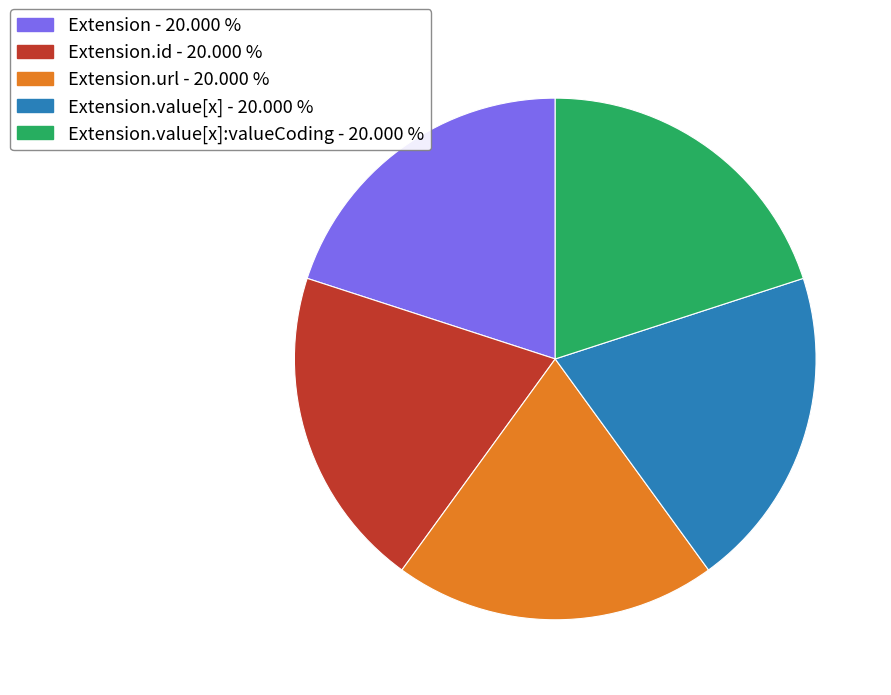

Is there any slice that represents more than half of the pie?

No